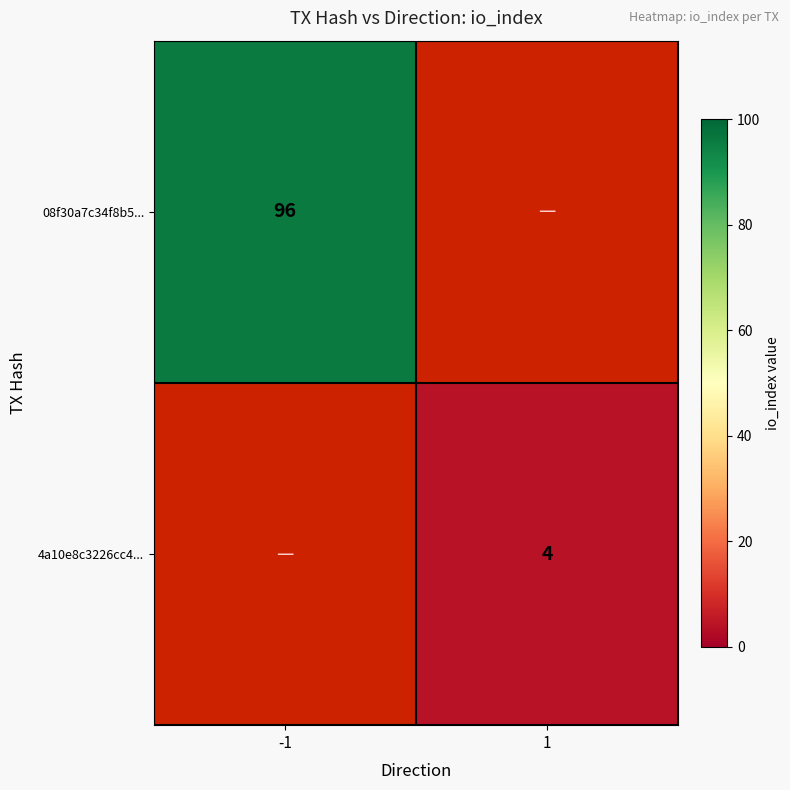

The 4a10e8c3226cc4... series shows 4 at 1. True or false?

True